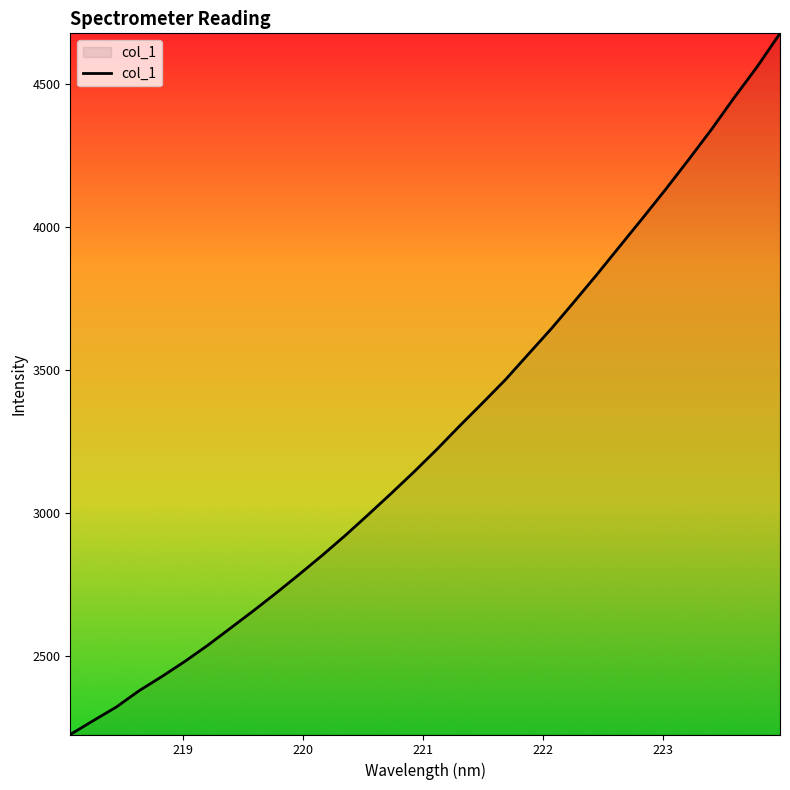

What is the smallest value displayed?

2226.7